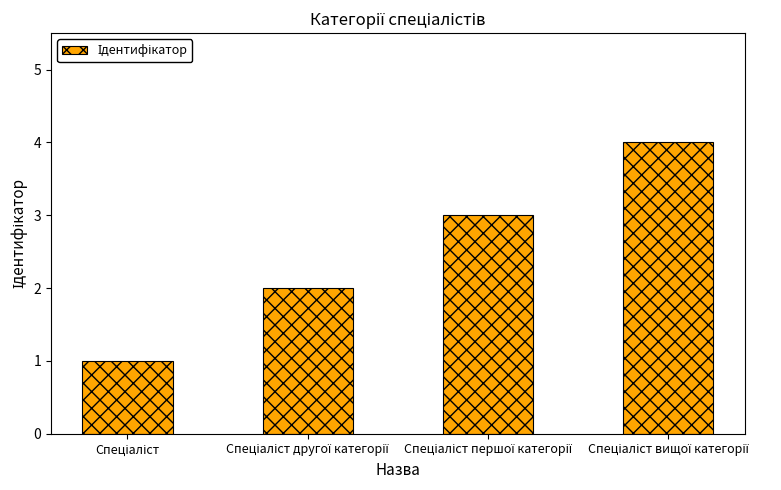

What is the greatest value displayed?

4